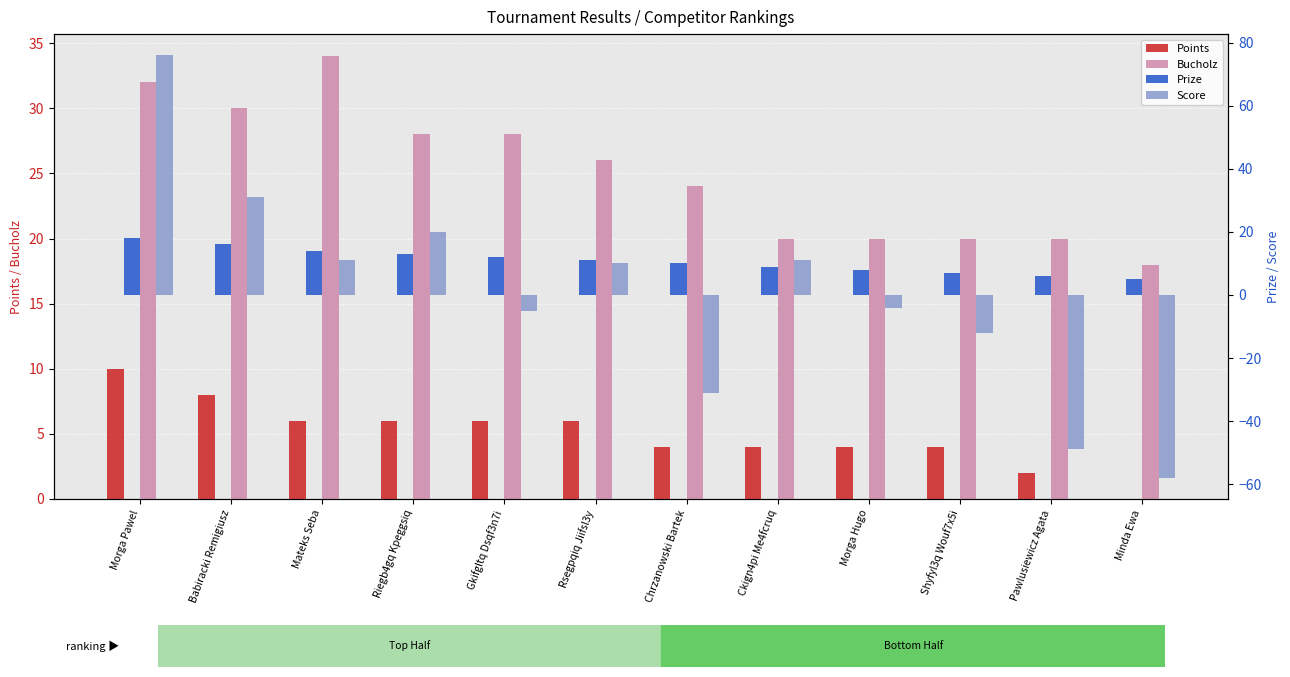

Reading left to right, transcribe all the data shown in this chart.

Points: Morga Pawel=10	Babiracki Remigiusz=8	Mateks Seba=6	Riegb4gq Kpeggsiq=6	Gkifgltq Dsqf3n7i=6	Rsegpqiq Jiifsl3y=6	Chrzanowski Bartek=4	Ckign4pi Me4fcruq=4	Morga Hugo=4	Shyfyl3q Wouf7x5i=4	Pawlusiewicz Agata=2	Minda Ewa=0
Bucholz: Morga Pawel=32	Babiracki Remigiusz=30	Mateks Seba=34	Riegb4gq Kpeggsiq=28	Gkifgltq Dsqf3n7i=28	Rsegpqiq Jiifsl3y=26	Chrzanowski Bartek=24	Ckign4pi Me4fcruq=20	Morga Hugo=20	Shyfyl3q Wouf7x5i=20	Pawlusiewicz Agata=20	Minda Ewa=18
Prize: Morga Pawel=18	Babiracki Remigiusz=16	Mateks Seba=14	Riegb4gq Kpeggsiq=13	Gkifgltq Dsqf3n7i=12	Rsegpqiq Jiifsl3y=11	Chrzanowski Bartek=10	Ckign4pi Me4fcruq=9	Morga Hugo=8	Shyfyl3q Wouf7x5i=7	Pawlusiewicz Agata=6	Minda Ewa=5
Score: Morga Pawel=76	Babiracki Remigiusz=31	Mateks Seba=11	Riegb4gq Kpeggsiq=20	Gkifgltq Dsqf3n7i=-5	Rsegpqiq Jiifsl3y=10	Chrzanowski Bartek=-31	Ckign4pi Me4fcruq=11	Morga Hugo=-4	Shyfyl3q Wouf7x5i=-12	Pawlusiewicz Agata=-49	Minda Ewa=-58